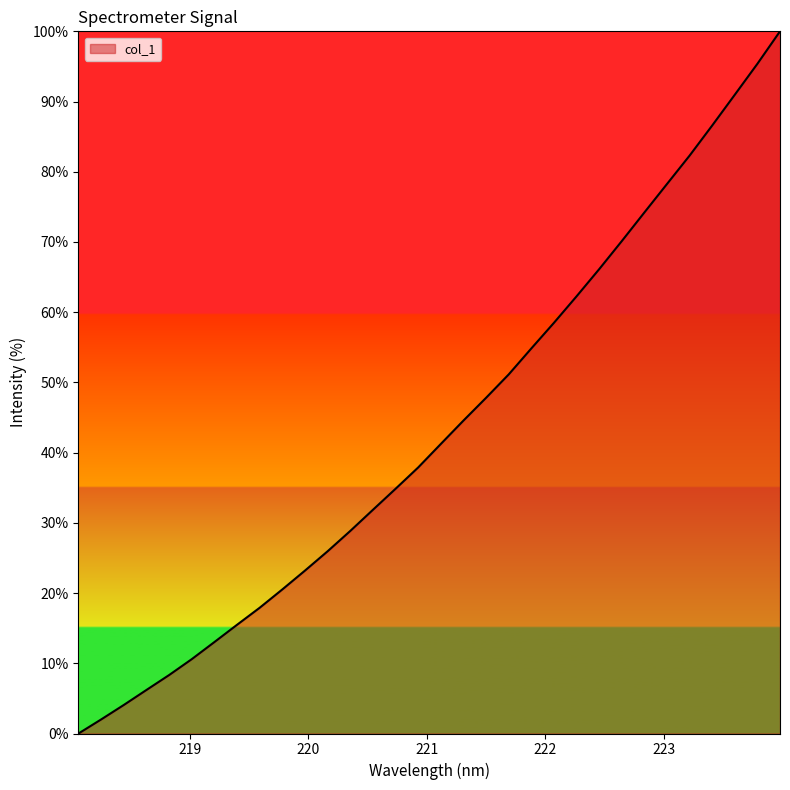

What is the greatest value displayed?

100.0